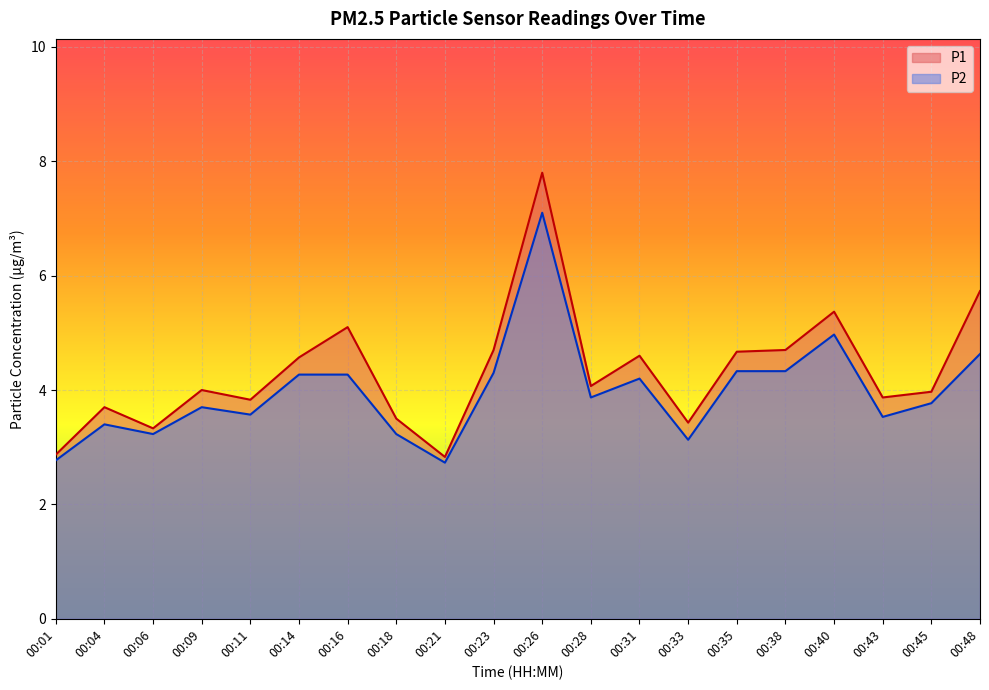

List the series in order of their overall mean, highest first.

P1, P2